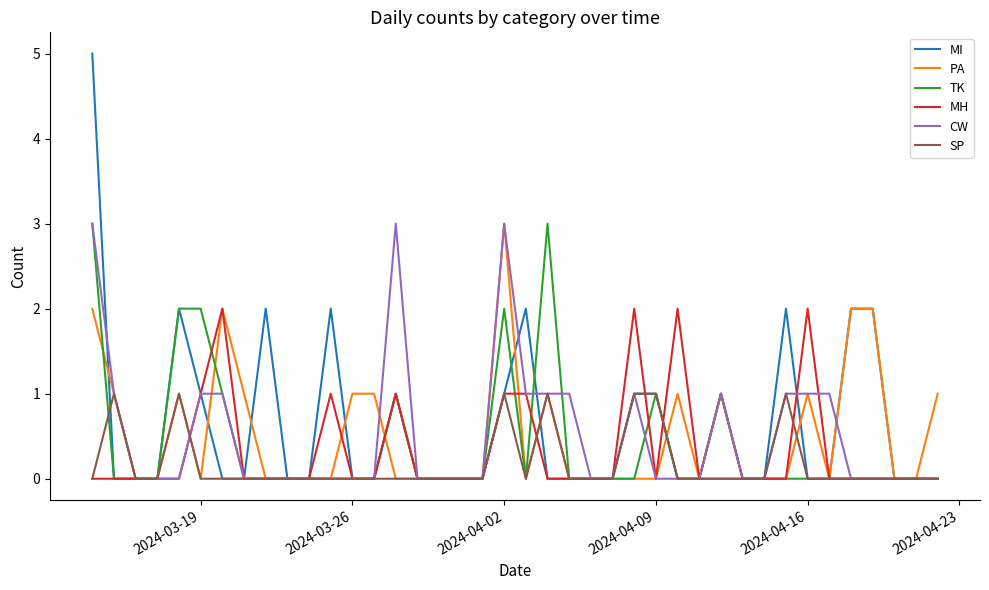

Reading right to left, transcribe all the data shown in this chart.

MI: 0	0	0	2	2	0	0	2	0	0	0	0	0	1	1	0	0	0	0	2	1	0	0	0	0	1	0	0	2	0	0	2	0	0	1	2	0	0	0	5
PA: 1	0	0	2	2	0	1	0	0	0	1	0	1	0	0	0	0	0	1	0	3	0	0	0	0	0	1	1	0	0	0	0	1	2	0	1	0	0	1	2
TK: 0	0	0	0	0	0	0	0	0	0	1	0	0	1	0	0	0	0	3	0	2	0	0	0	0	1	0	0	0	0	0	0	0	1	2	2	0	0	0	3
MH: 0	0	0	0	0	0	2	0	0	0	1	0	2	0	2	0	0	0	0	1	1	0	0	0	0	1	0	0	1	0	0	0	0	2	1	0	0	0	0	0
CW: 0	0	0	0	0	1	1	1	0	0	1	0	0	0	1	0	0	1	1	1	3	0	0	0	0	3	0	0	0	0	0	0	0	1	1	0	0	0	1	3
SP: 0	0	0	0	0	0	0	1	0	0	0	0	0	1	1	0	0	0	1	0	1	0	0	0	0	0	0	0	0	0	0	0	0	0	0	1	0	0	1	0